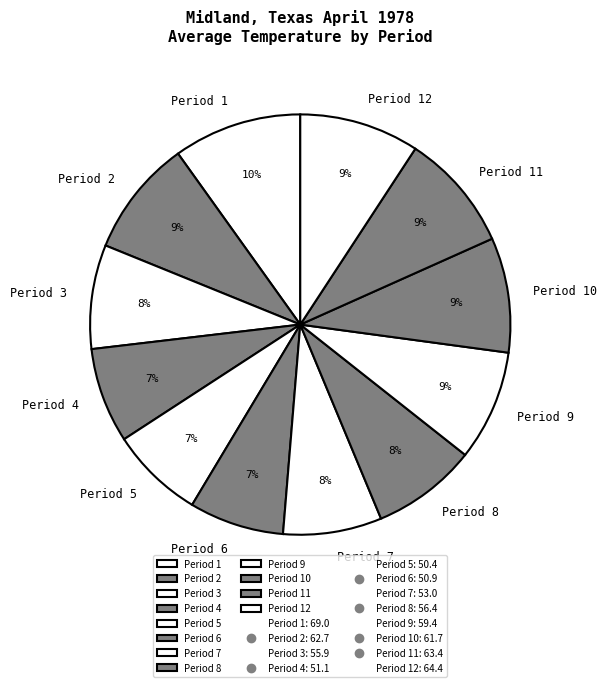

Is there a majority slice in this chart?

No